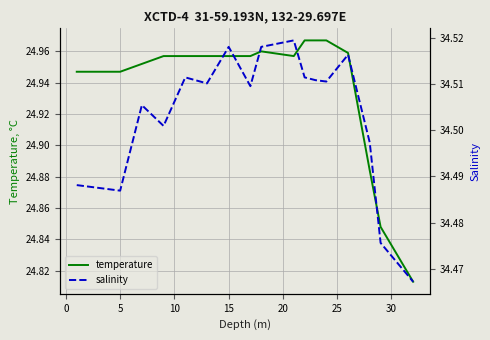

How many temperature values are between 24 and 25?

18